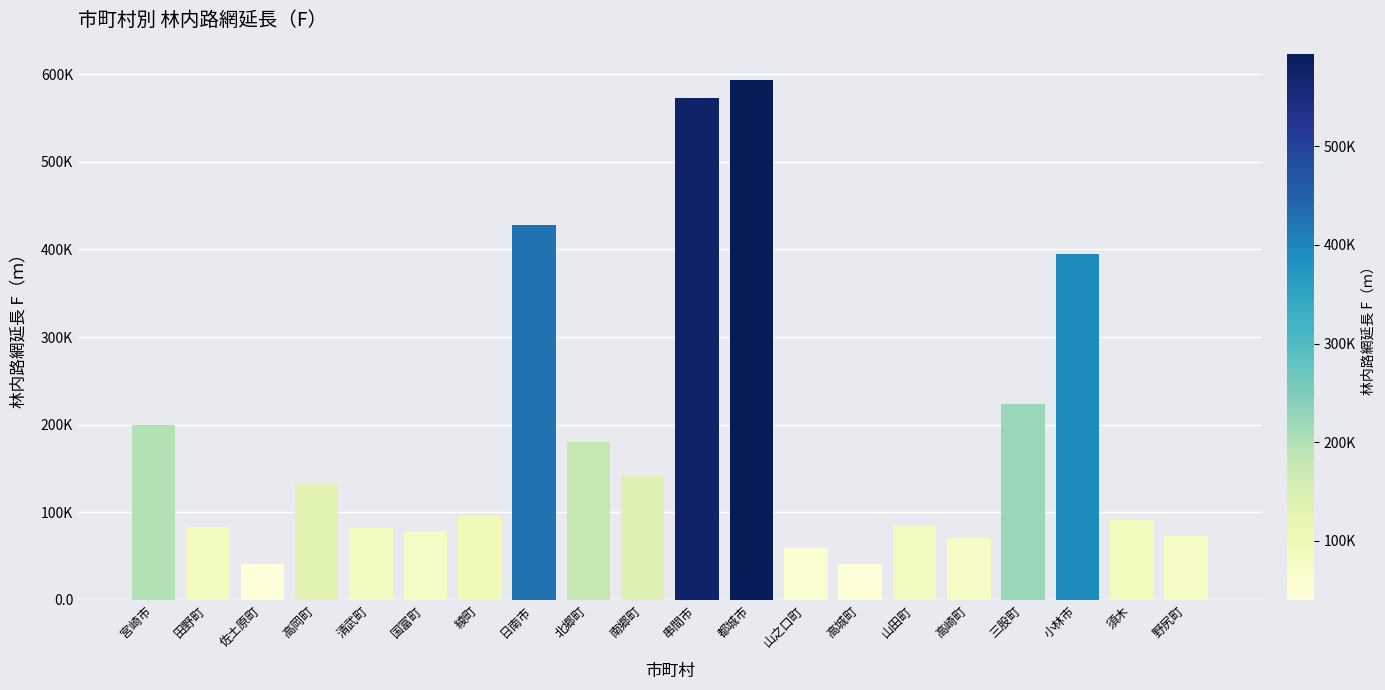

List the labels in order of value, smallest first.

佐土原町, 高城町, 山之口町, 高崎町, 野尻町, 国富町, 清武町, 田野町, 山田町, 須木, 綾町, 高岡町, 南郷町, 北郷町, 宮崎市, 三股町, 小林市, 日南市, 串間市, 都城市